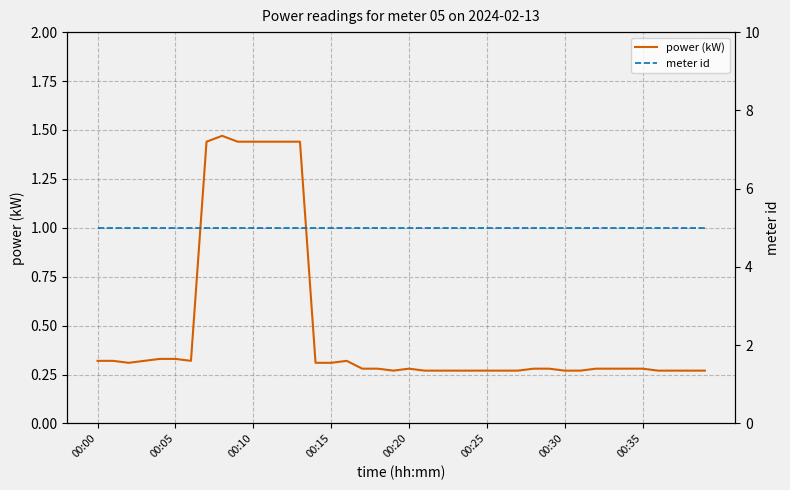

How many interior local valleys does the power (kW) series have?

3